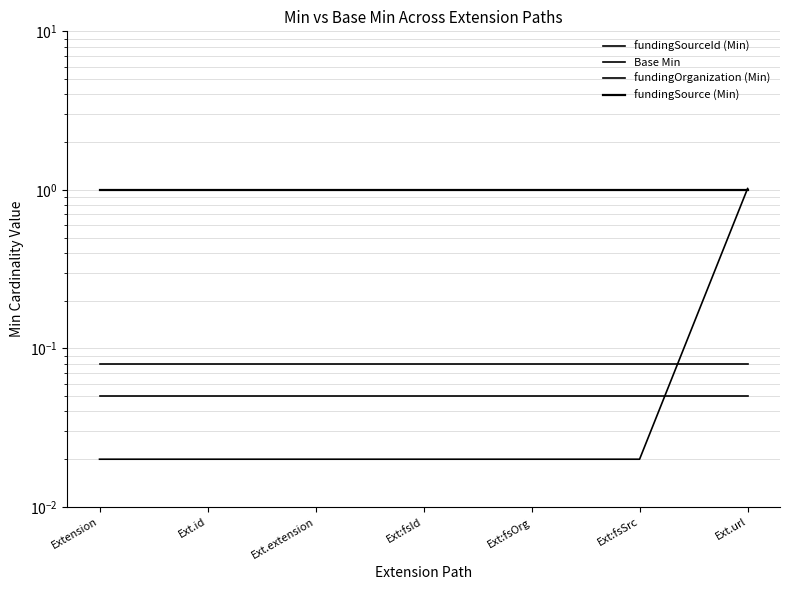

Which series has the widest spread of values?

Base Min